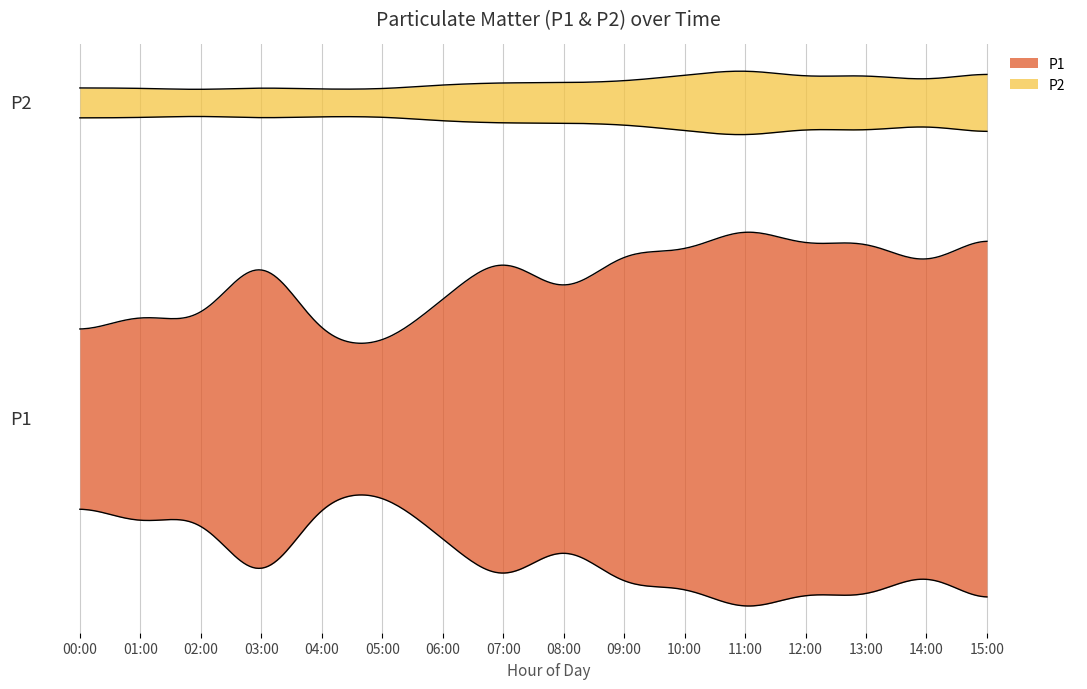

Which series has the widest spread of values?

P1